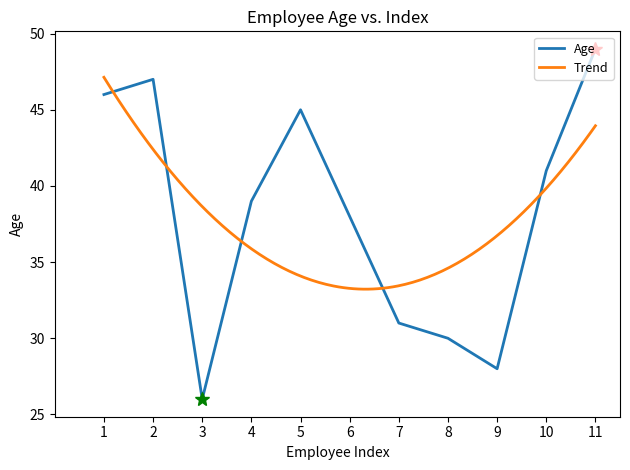

What is the smallest value displayed?

26